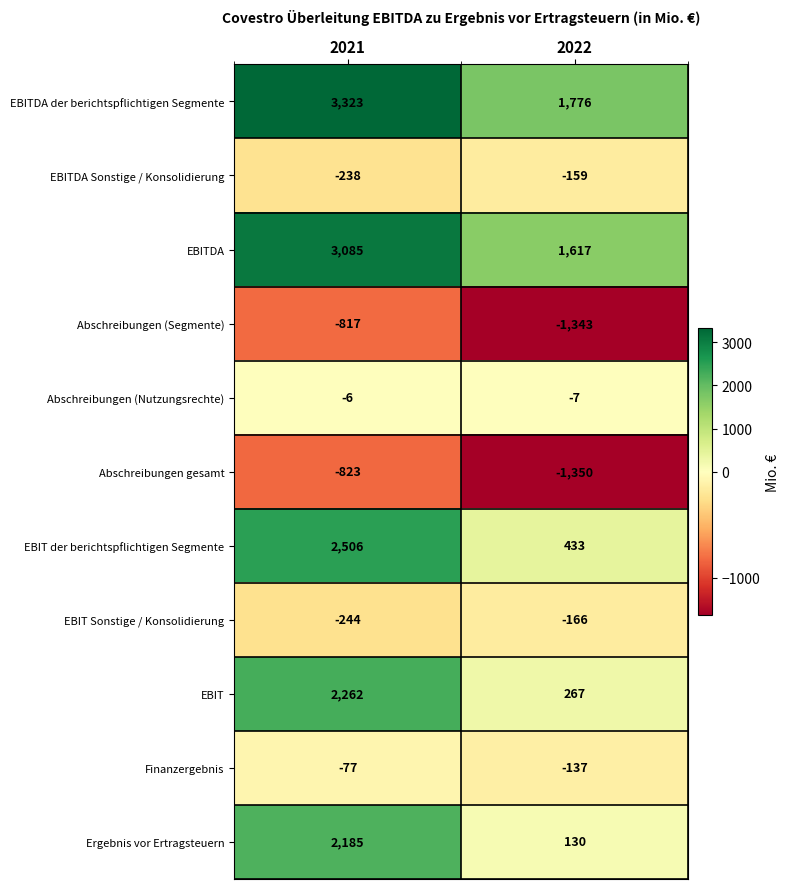

What is the maximum value shown in the chart?

3323